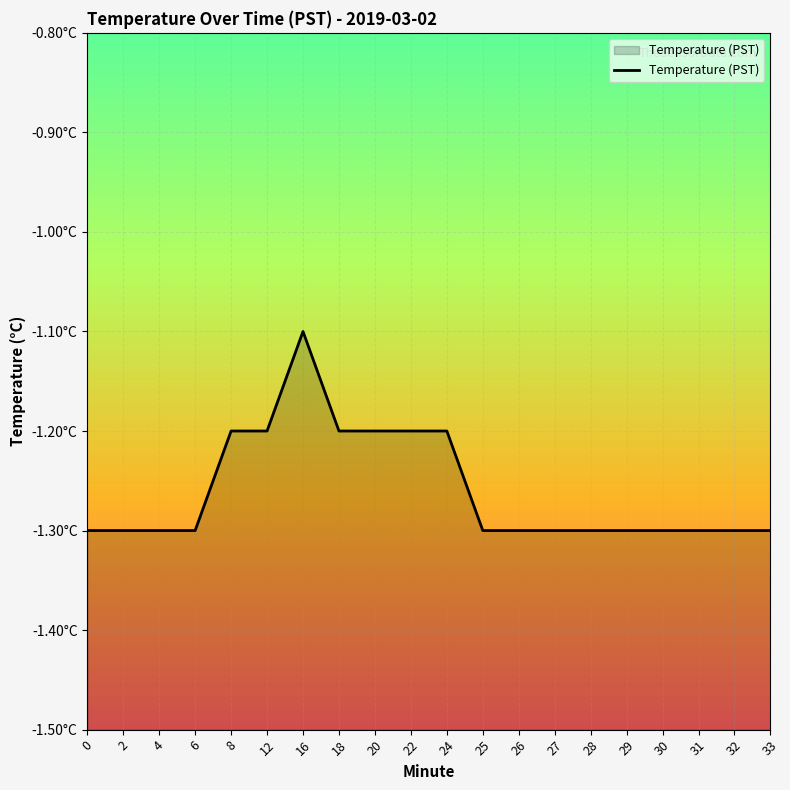

What is the sum of all values?

-25.2